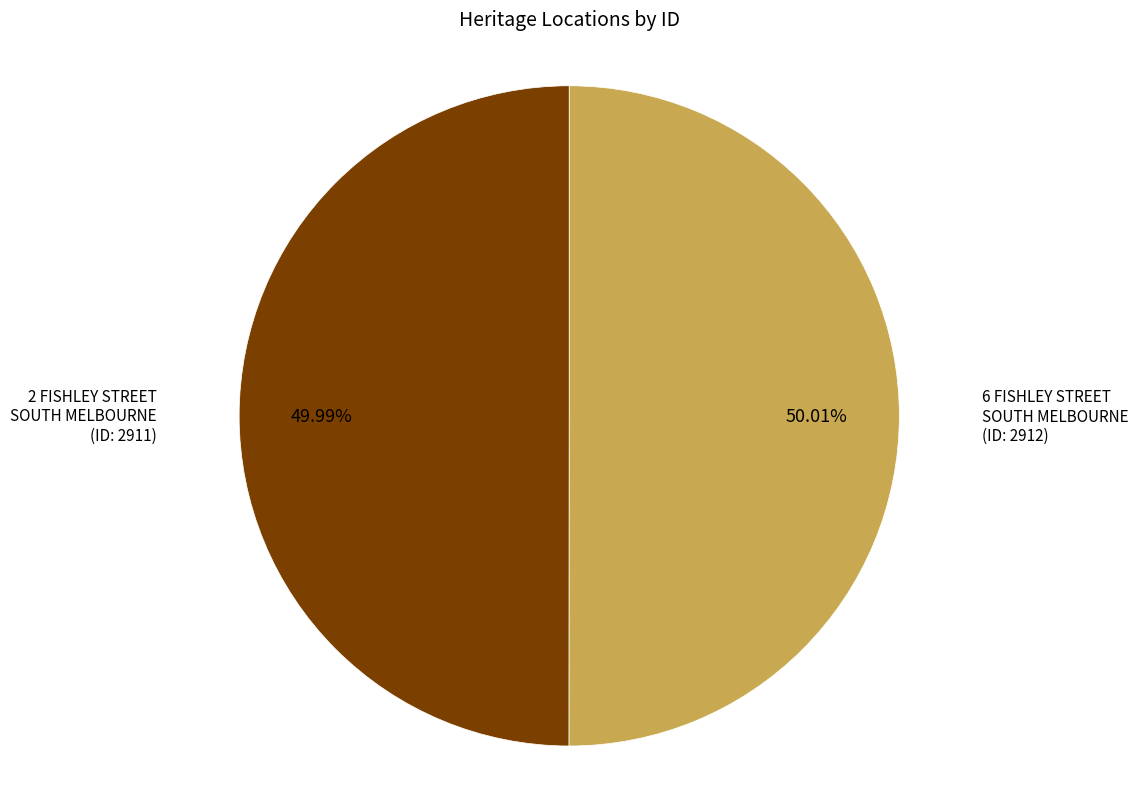

Is there a majority slice in this chart?

Yes